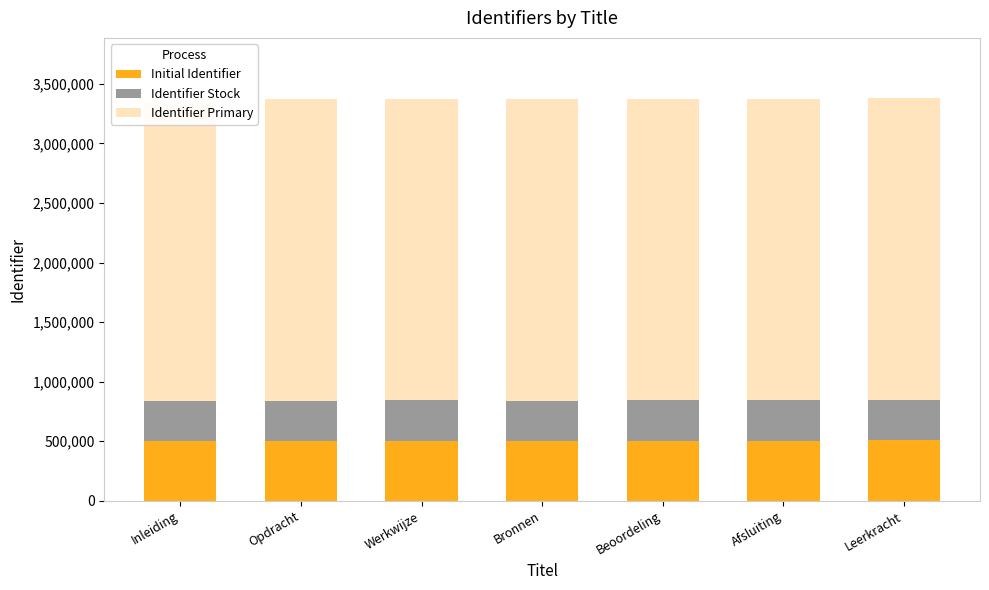

What is the difference between the highest and lowest values at Inleiding?

2169687.6